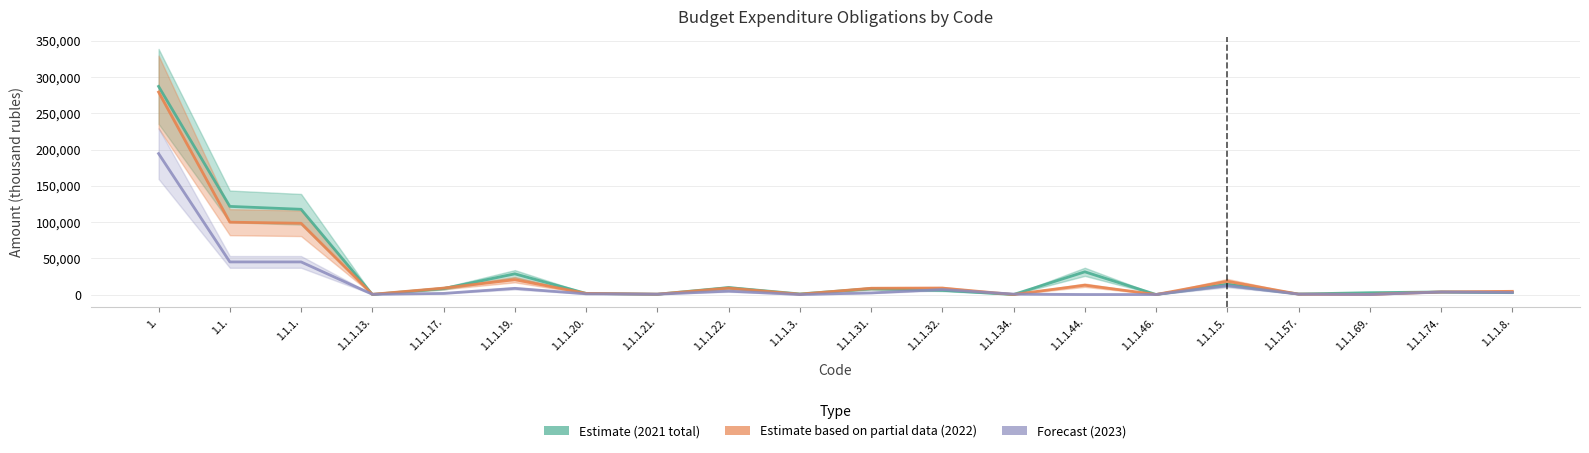

Is the value of Estimate partial (col_41 Всего 2022) at 1.1.1.57. greater than the value of Estimate (col_31 Всего 2021) at 1.1.1.21.?

Yes